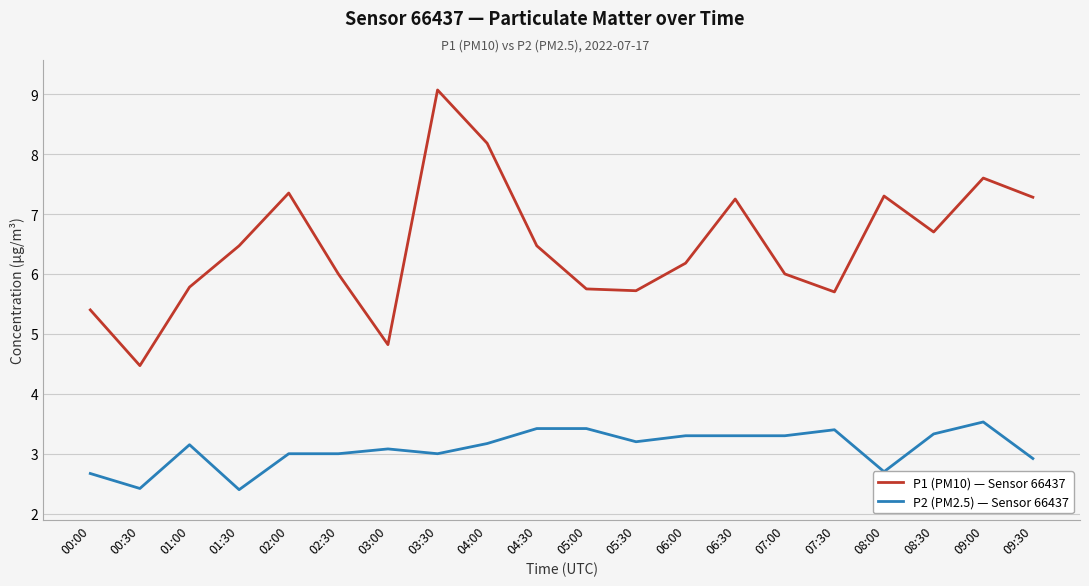

Does the chart have visible grid lines?

Yes